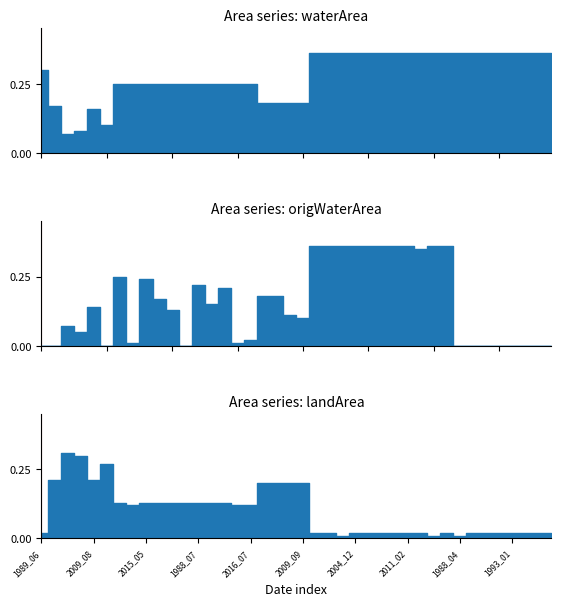

Where is the first local minimum for origWaterArea?

1990_01